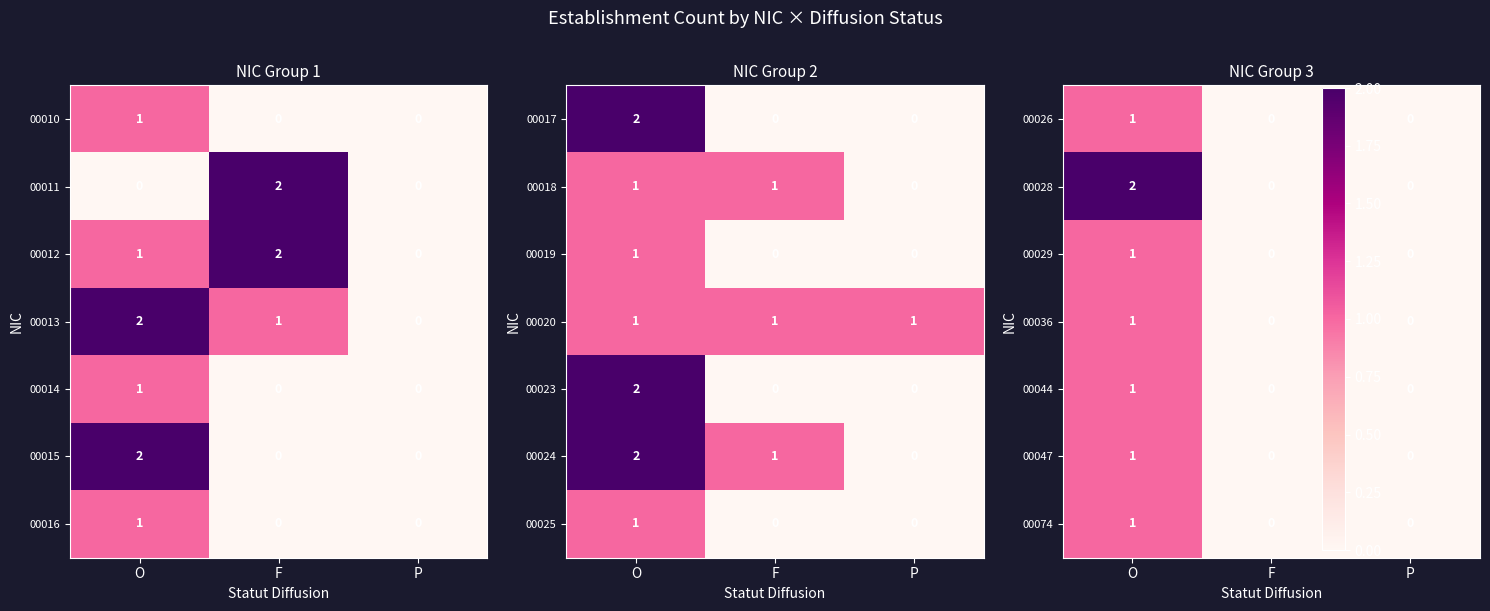

The value of 00013 at F is 1. True or false?

True